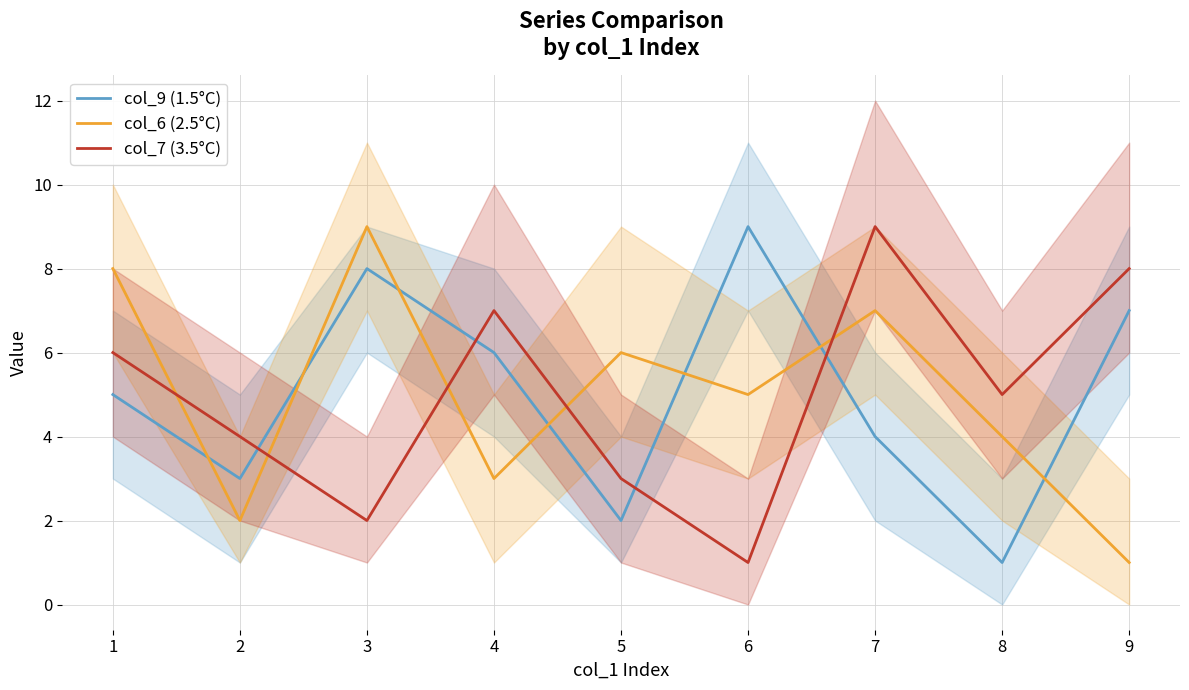

Is the value of col_6 (2.5°C) at 9 greater than the value of col_9 (1.5°C) at 3?

No